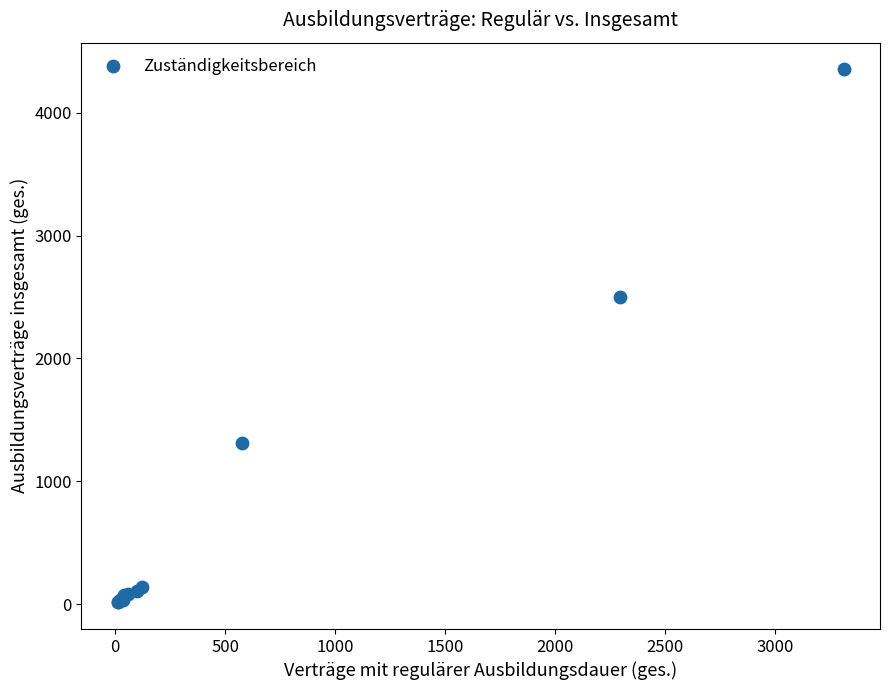

What Y value in the scatter plot is closest to 2184?

2499